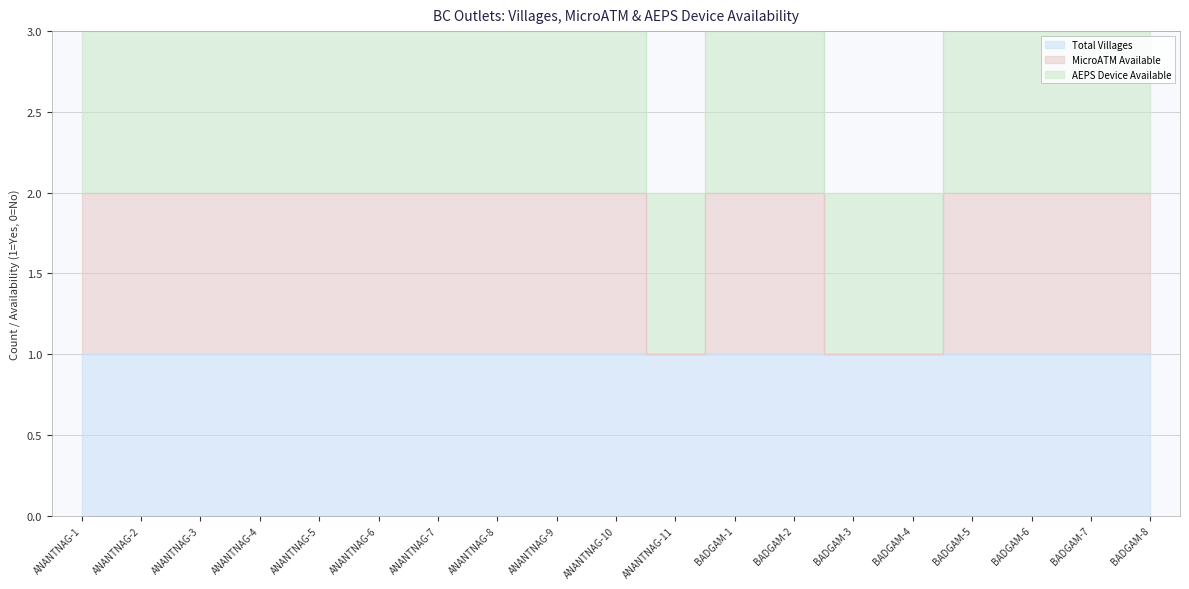

At which label does MicroATM Available reach its minimum?

ANANTNAG-11